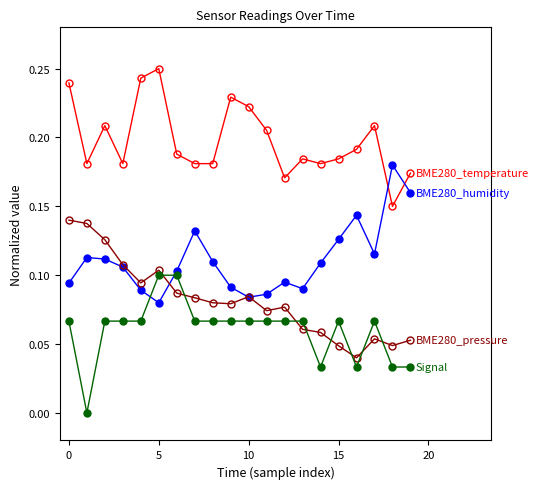

Is this an area chart (filled region under the line)?

No